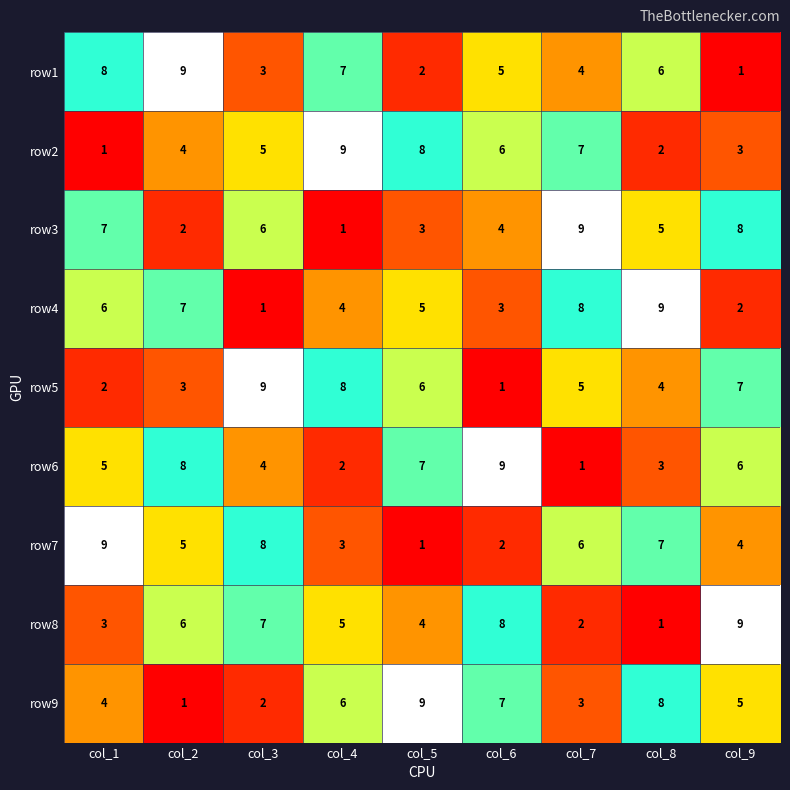

What is the approximate value of row1 at col_4?

7